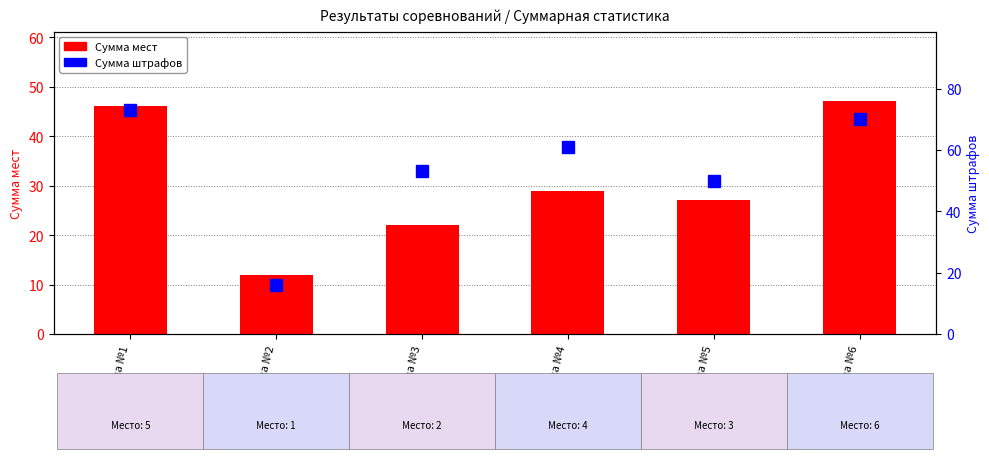

What is the value of the Сумма штрафов bar at the 3rd from the left?

53